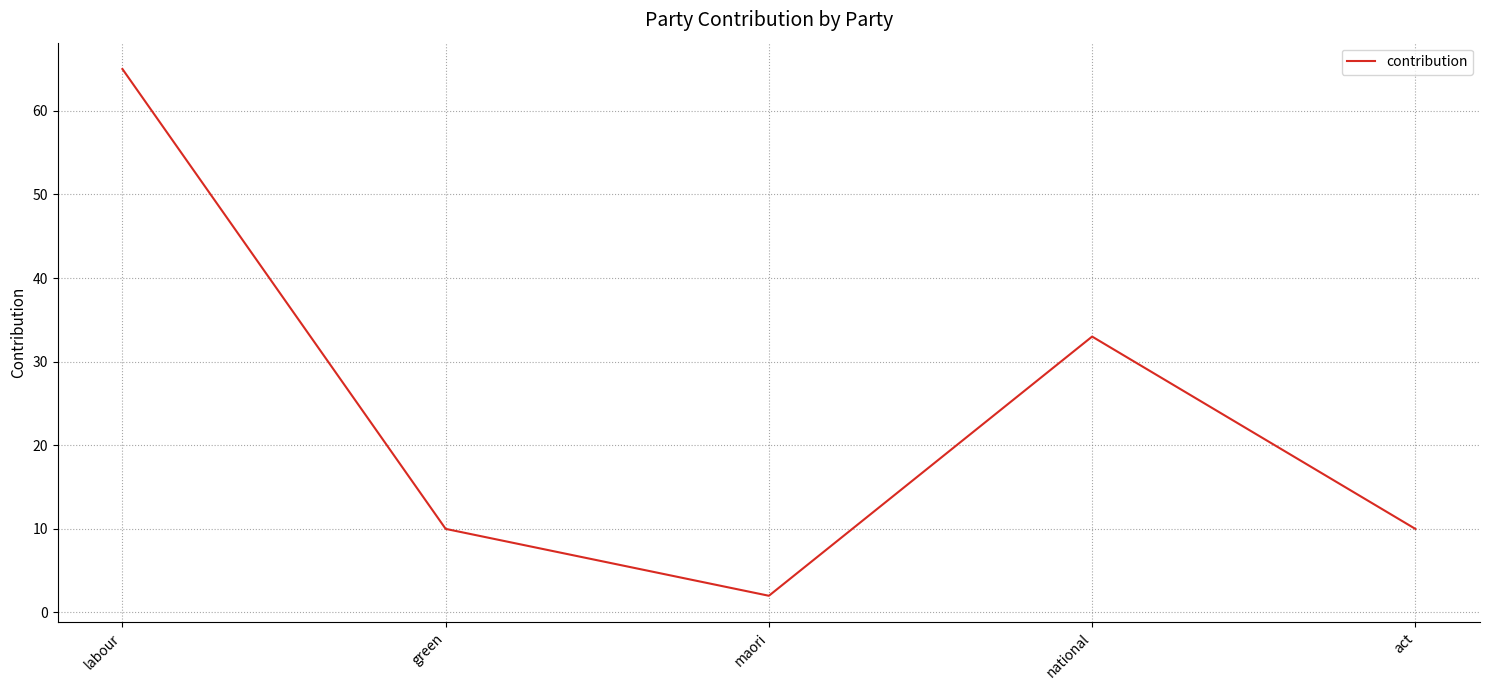

Which label corresponds to the smallest value in the chart?

maori